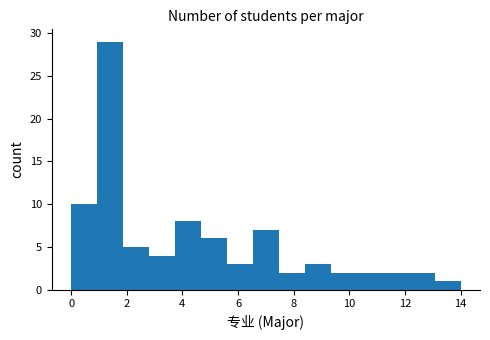

Reading left to right, transcribe this chart: for each bar, give the range it covers on the x-axis and its height. Neither the bar edges nor the heights are printed on the chart, so give them approximately, as read against the axes.

0.0 to 1.0: 10
1.0 to 1.8: 29
1.8 to 2.8: 5
2.8 to 3.8: 4
3.8 to 4.6: 8
4.6 to 5.6: 6
5.6 to 6.6: 3
6.6 to 7.4: 7
7.4 to 8.4: 2
8.4 to 9.4: 3
9.4 to 10.2: 2
10.2 to 11.2: 2
11.2 to 12.2: 2
12.2 to 13.0: 2
13.0 to 14.0: 1